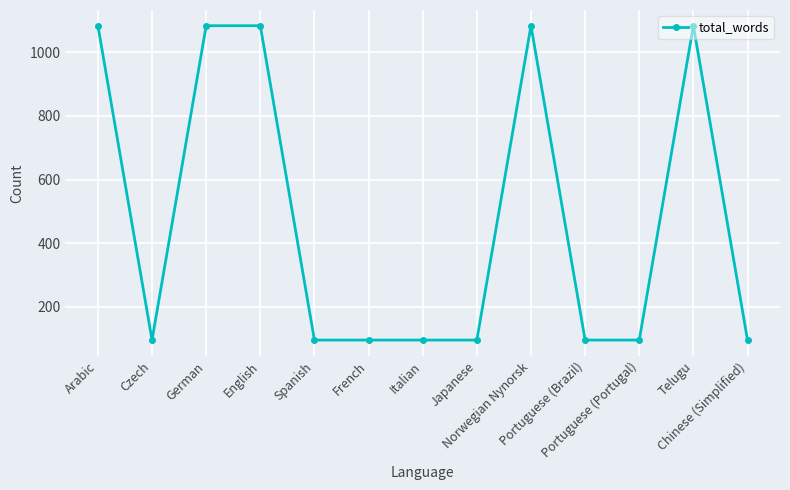

What is the maximum value shown in the chart?

1083